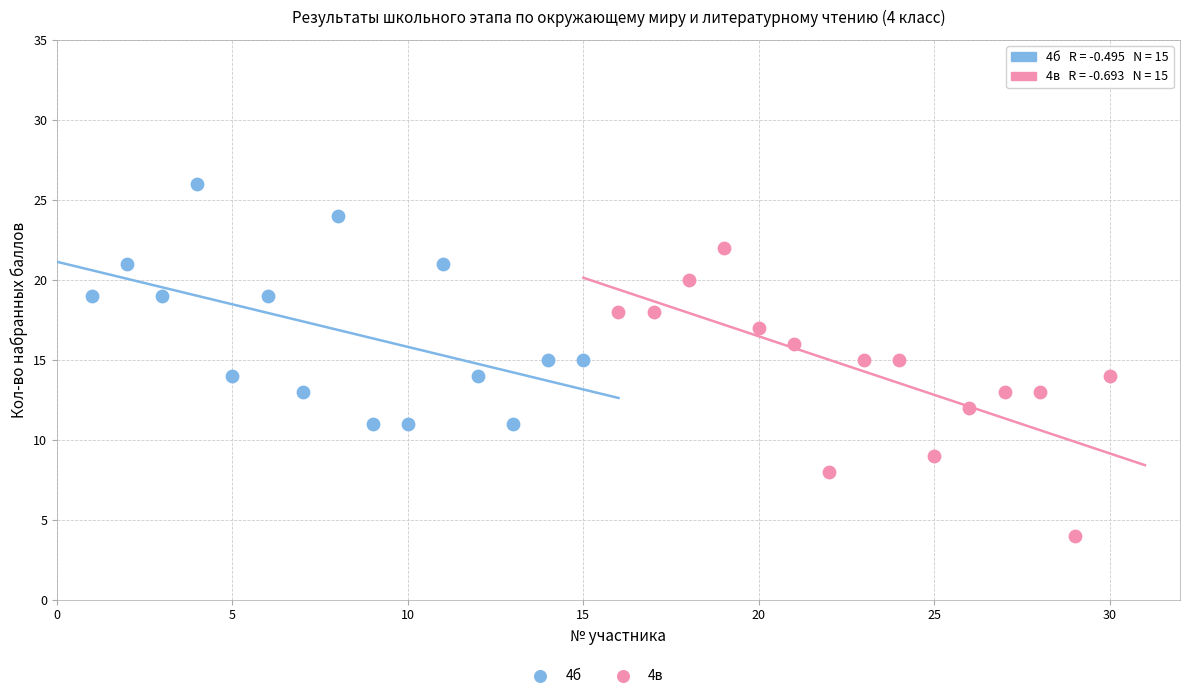

Which series reaches the minimum Y coordinate?

4в